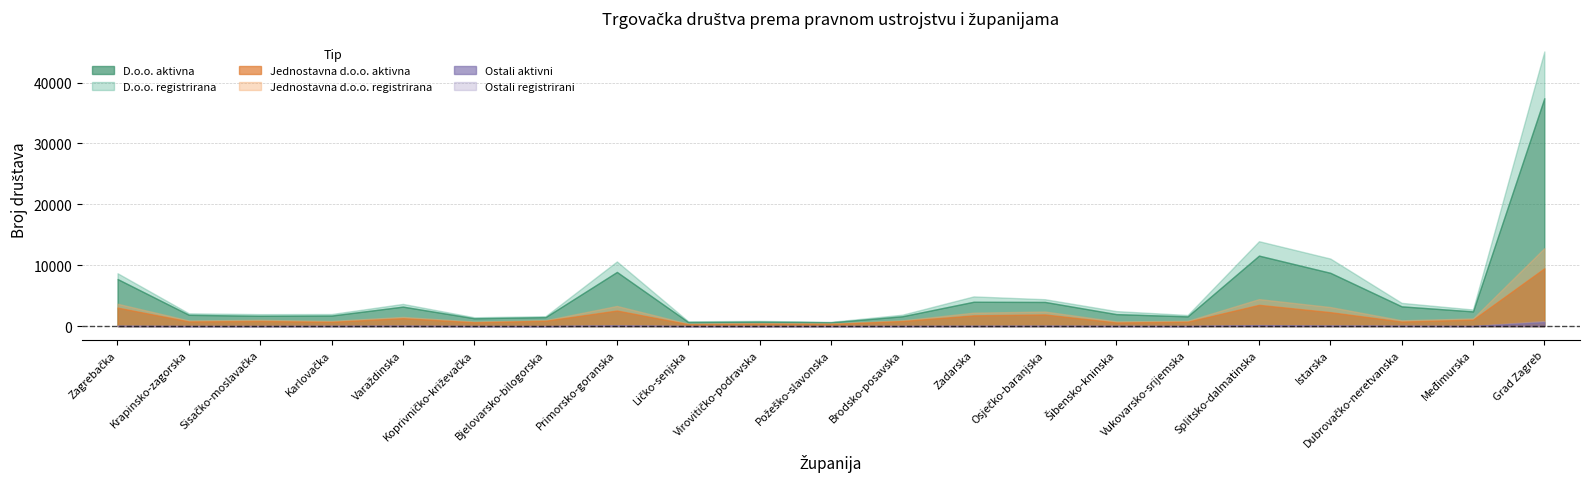

True or false: Jednostavna d.o.o. registrirana has a value of 1655 at Sisačko-moslavačka.

False